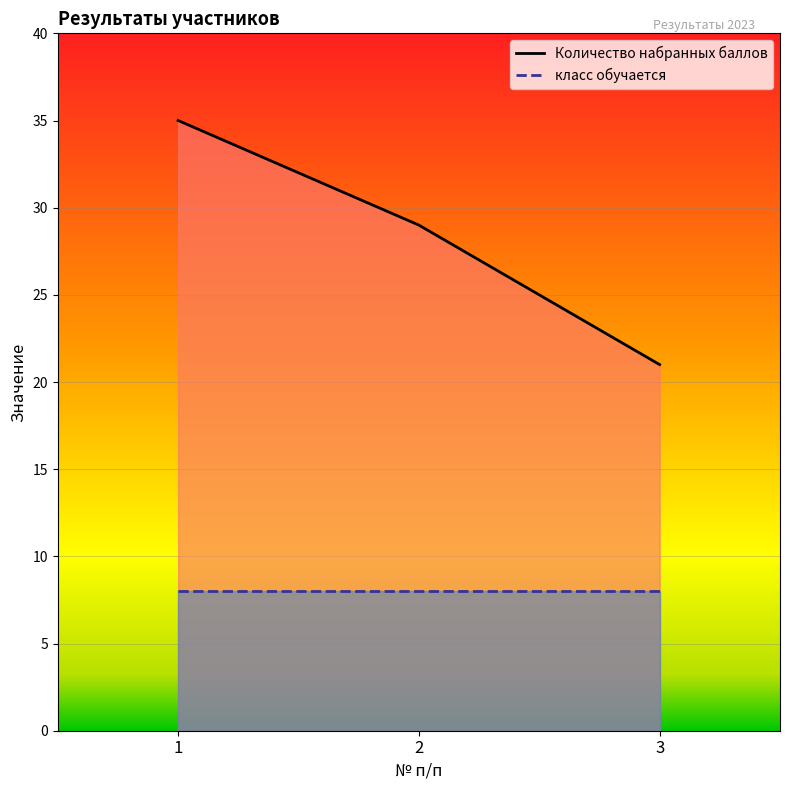

Is the value of класс обучается at 2 greater than the value of Количество набранных баллов at 1?

No